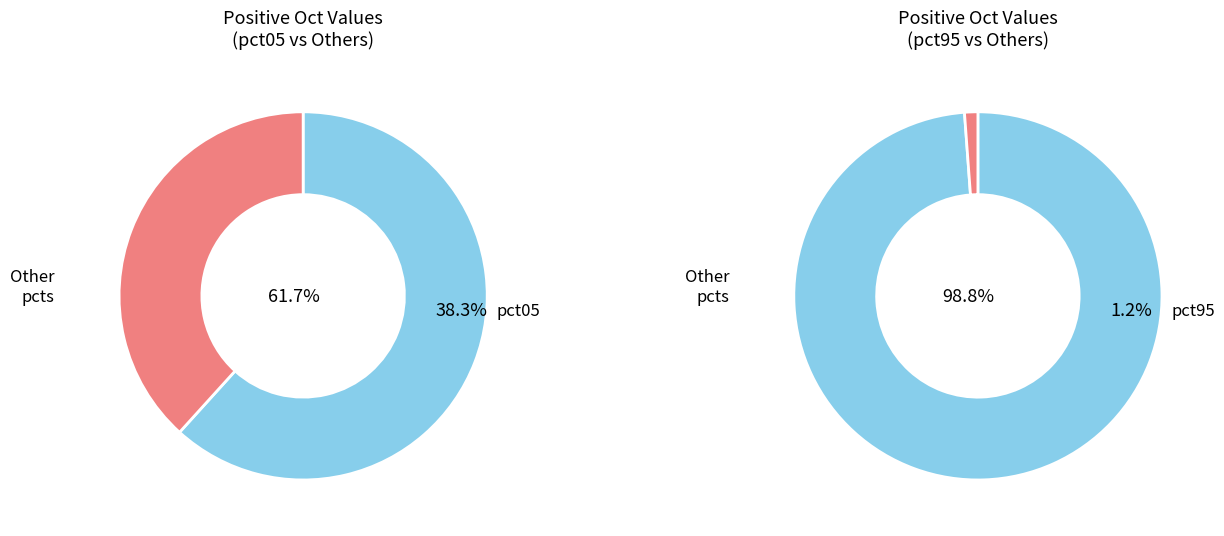

Which slice is the smallest?

pct95